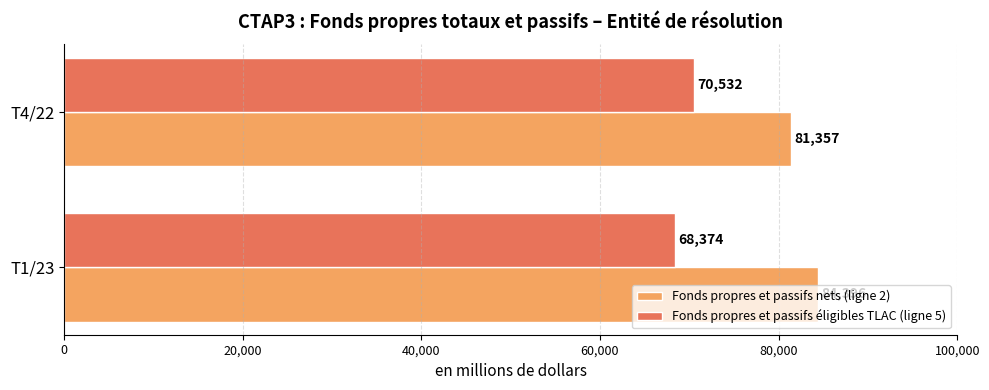

What is the minimum value shown in the chart?

68374